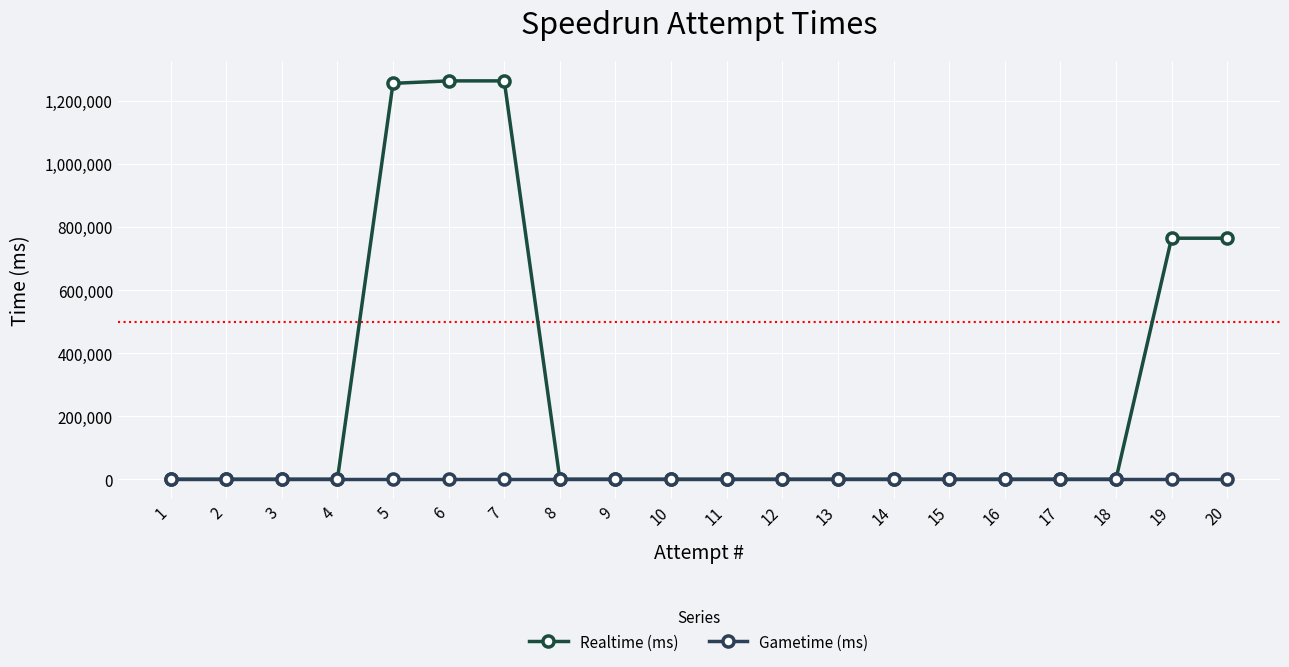

True or false: Realtime (ms) and Gametime (ms) cross at least once.

False